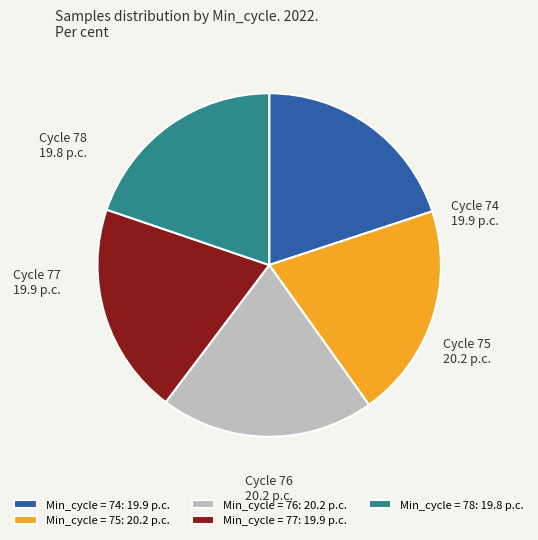

Is the sum of Min_cycle = 75: 20.2 p.c. and Min_cycle = 74: 19.9 p.c. greater than half?

No